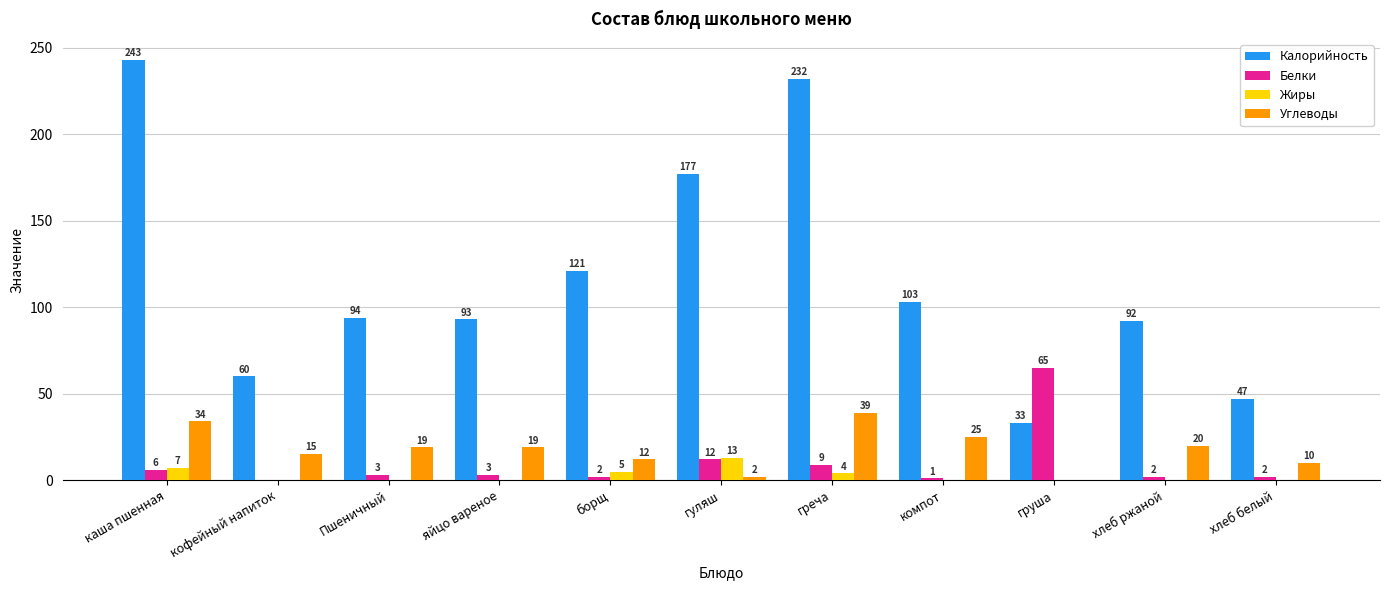

What is the average value of the Калорийность series?

118